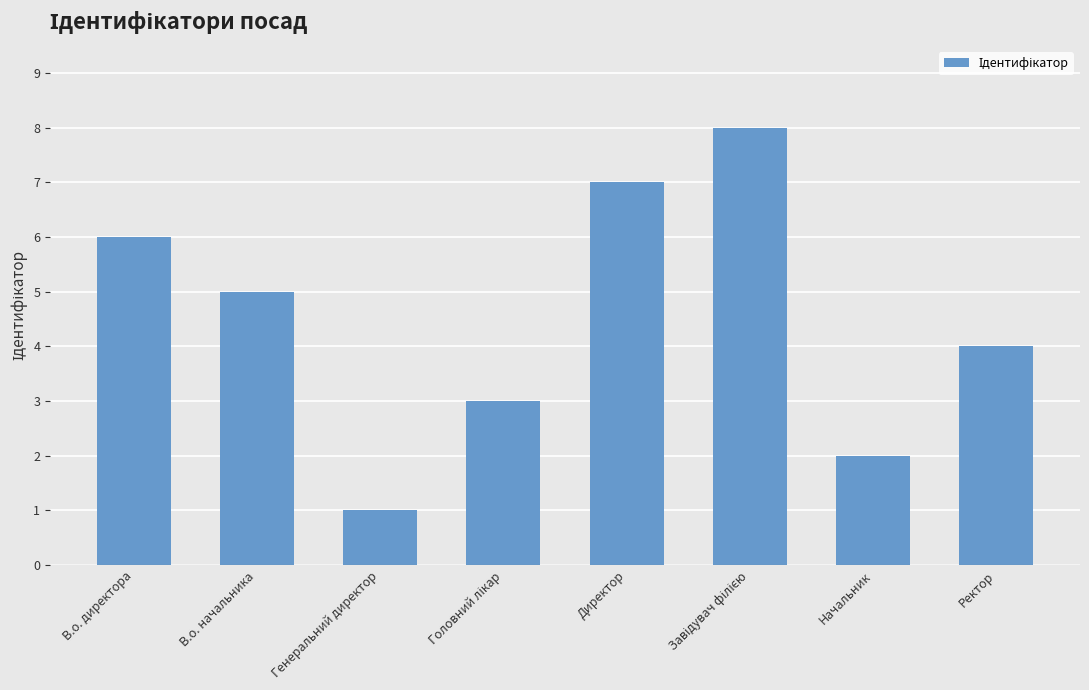

Which has a higher value, Начальник or Директор?

Директор